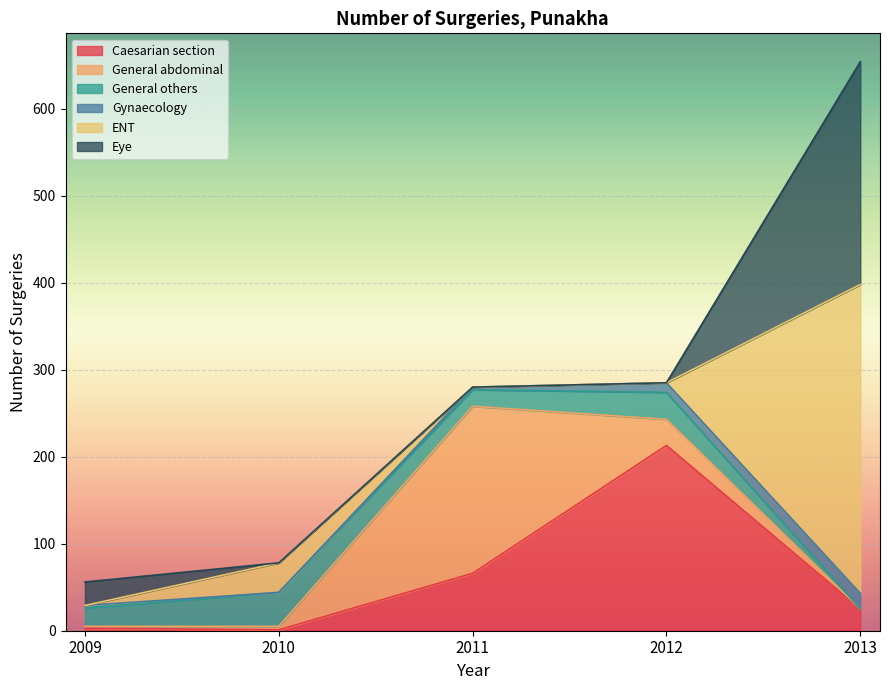

At which label does General others reach its minimum?

2013